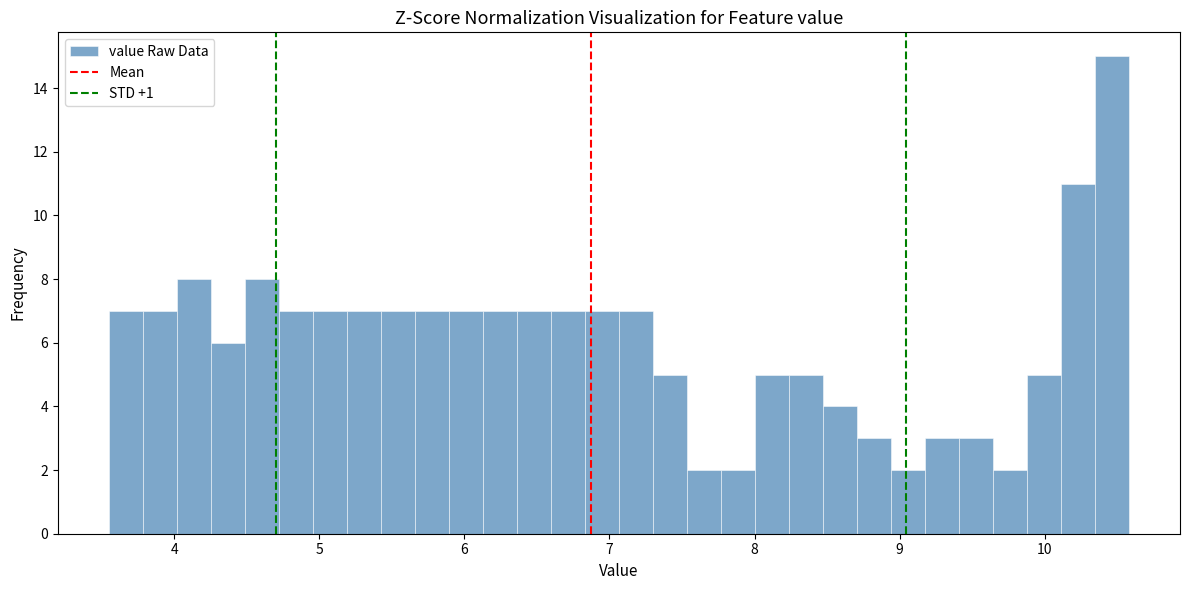

Read against the x-axis, roughly where is the centre of the tallest bar?

10.5